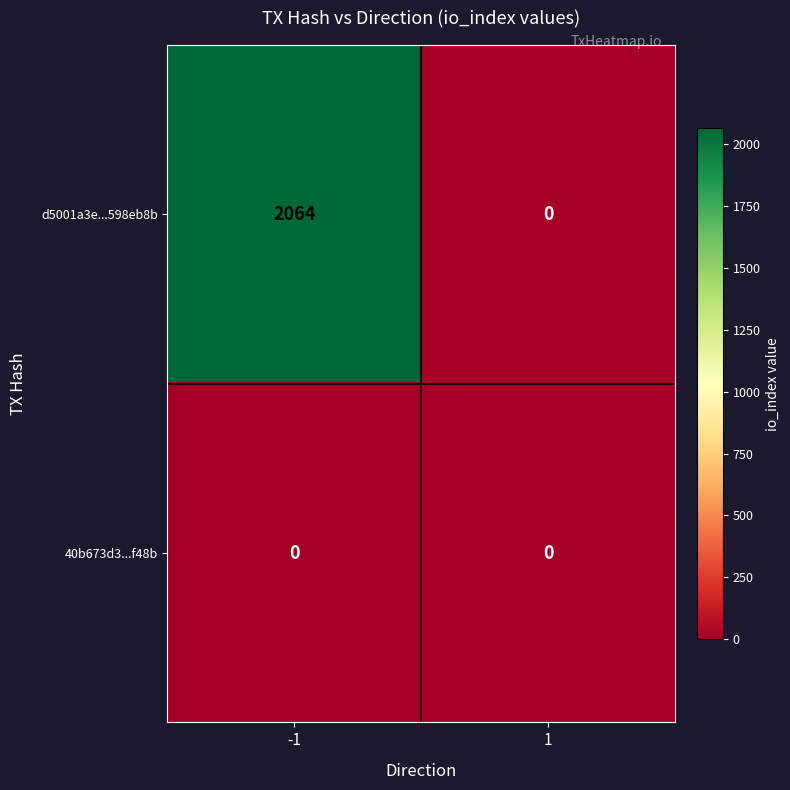

Between -1 and 1, which series saw the biggest shift?

d5001a3e...598eb8b